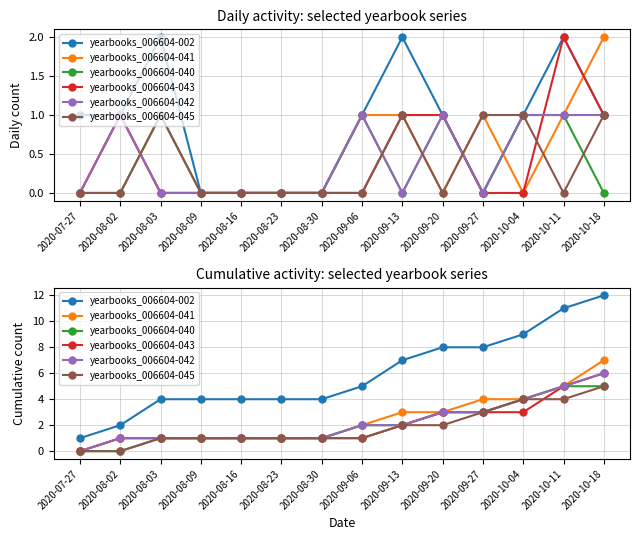

True or false: yearbooks_006604-002 and yearbooks_006604-041 cross at least once.

False